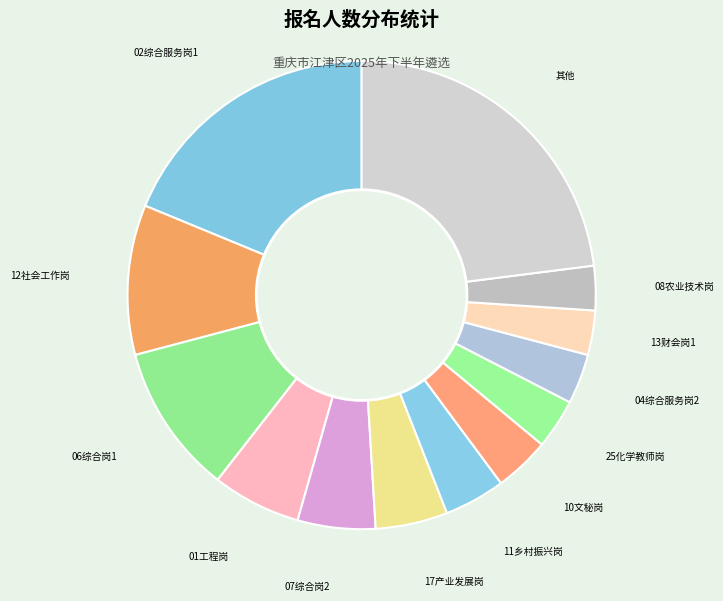

How many segments does this pie chart have?

13